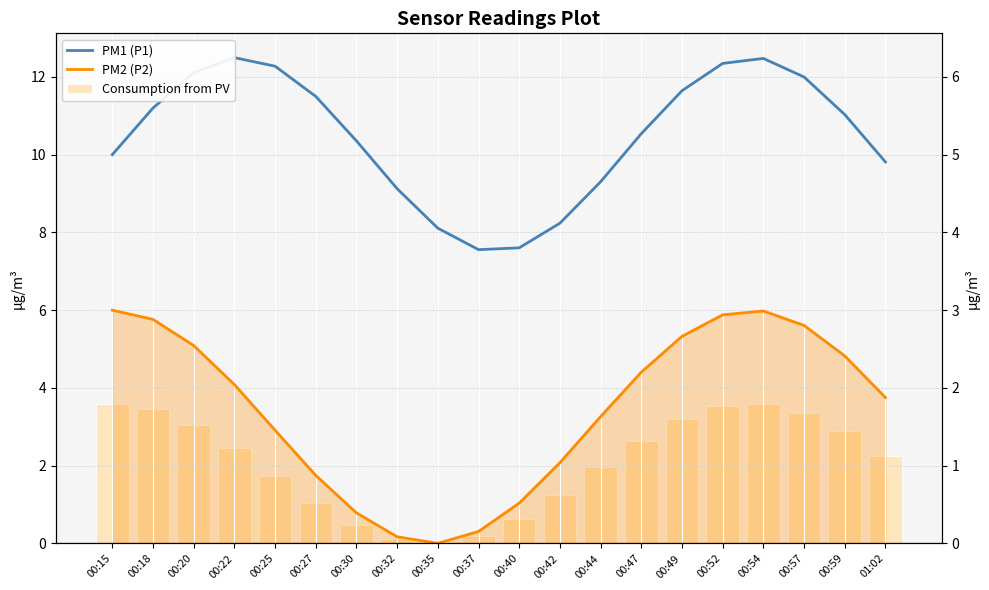

Reading left to right, extract all data points from this chart.

PM1 (P1): 00:15=10.0	00:18=11.2	00:20=12.1	00:22=12.5	00:25=12.3	00:27=11.5	00:30=10.4	00:32=9.1	00:35=8.1	00:37=7.6	00:40=7.6	00:42=8.2	00:44=9.3	00:47=10.5	00:49=11.6	00:52=12.3	00:54=12.5	00:57=12.0	00:59=11.0	01:02=9.8
PM2 (P2): 00:15=6.0	00:18=5.8	00:20=5.1	00:22=4.1	00:25=2.9	00:27=1.8	00:30=0.8	00:32=0.2	00:35=0.0	00:37=0.3	00:40=1.0	00:42=2.1	00:44=3.3	00:47=4.4	00:49=5.3	00:52=5.9	00:54=6.0	00:57=5.6	00:59=4.8	01:02=3.8
Consumption from PV: 00:15=3.6	00:18=3.5	00:20=3.1	00:22=2.5	00:25=1.7	00:27=1.1	00:30=0.5	00:32=0.1	00:35=0.0	00:37=0.2	00:40=0.6	00:42=1.2	00:44=2.0	00:47=2.6	00:49=3.2	00:52=3.5	00:54=3.6	00:57=3.4	00:59=2.9	01:02=2.3